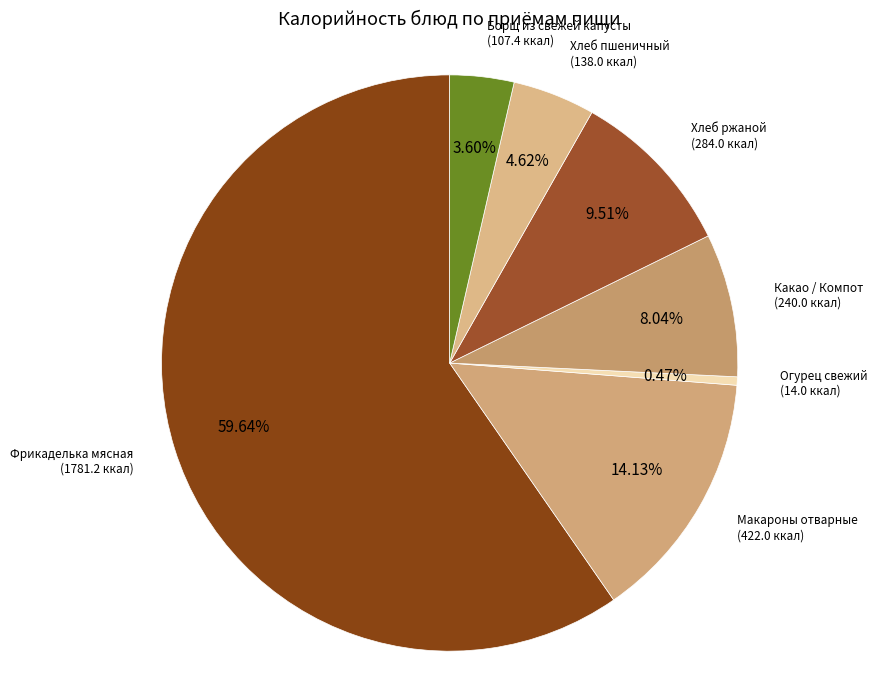

Approximately how many times larger is the value at Какао / Компот compared to Хлеб пшеничный?

1.7